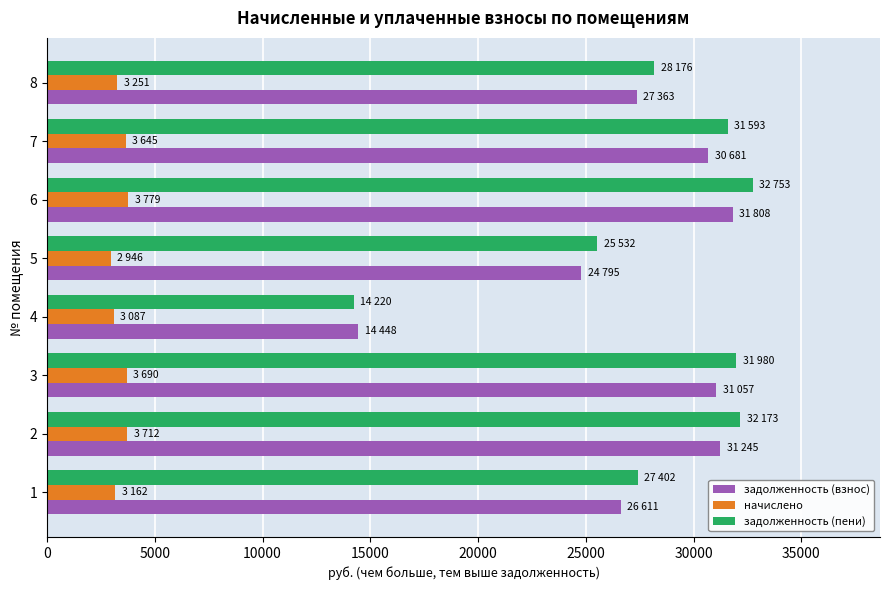

The value of задолженность (взнос) at 3 is 31057.4. True or false?

True